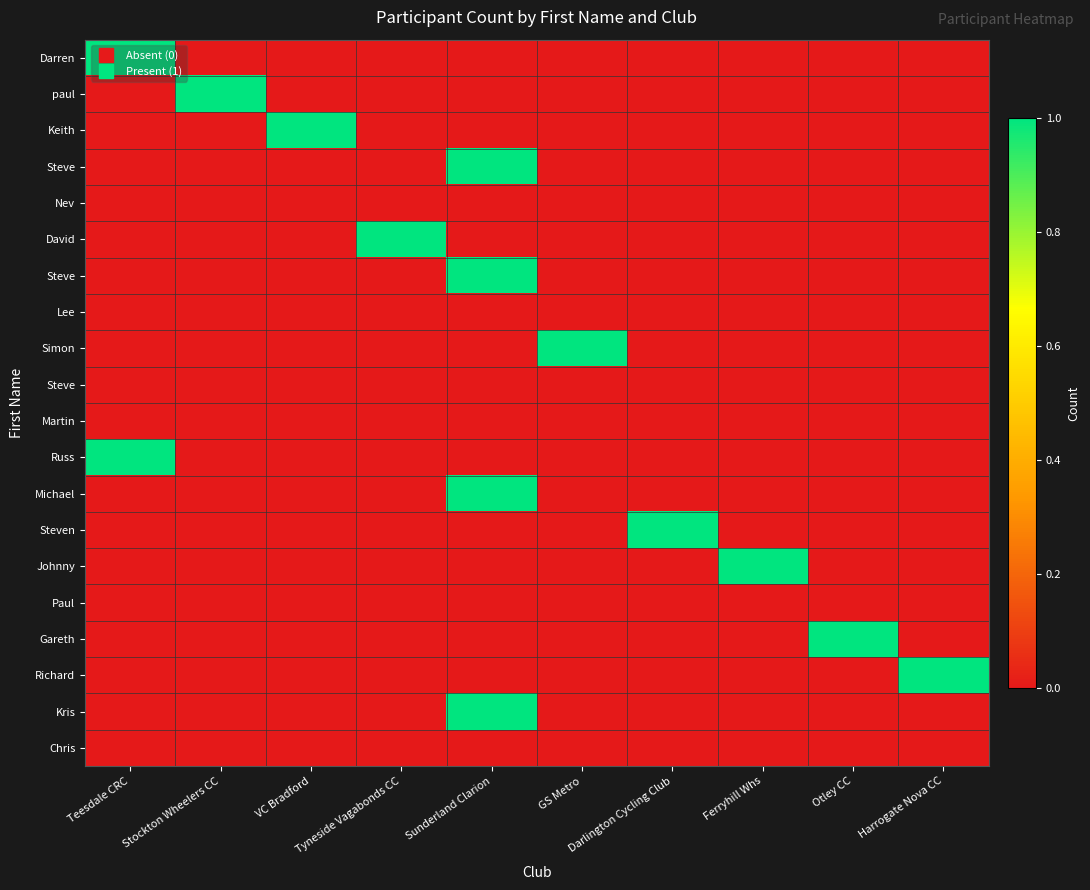

At how many categories does at least one series exceed 0?

10